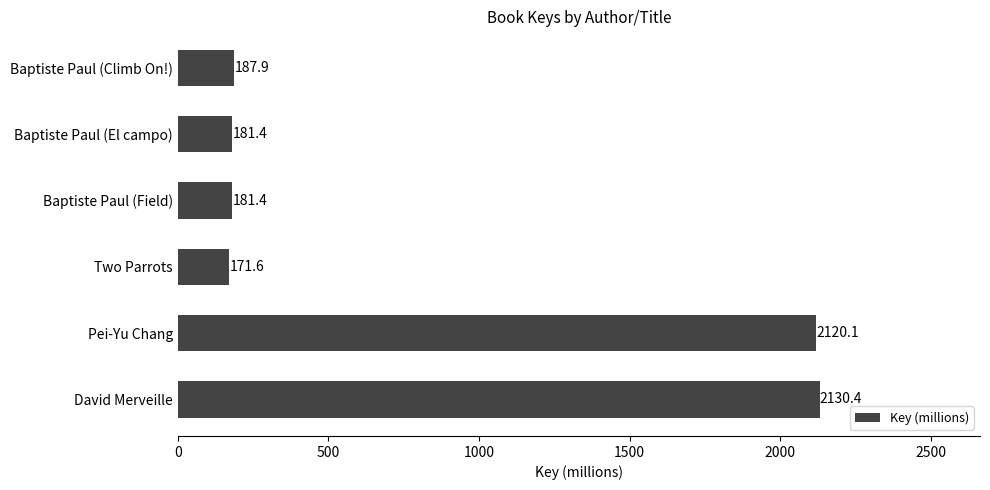

Approximately how many times larger is the value at David Merveille compared to Baptiste Paul (Climb On!)?

11.3